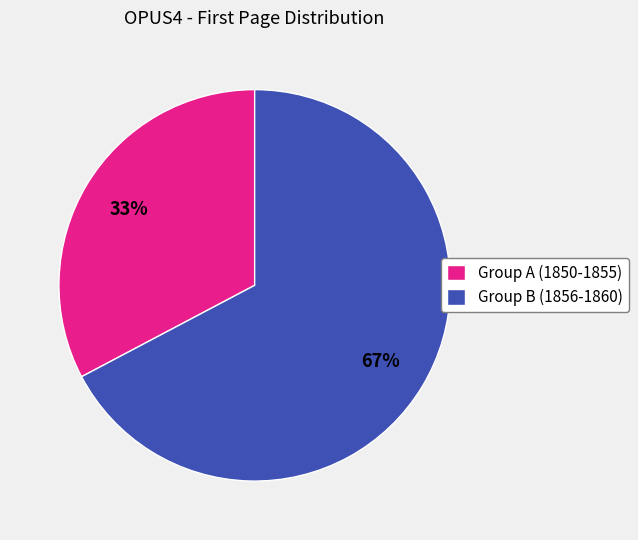

True or false: Group A (1850-1855) accounts for 33% of the total.

True